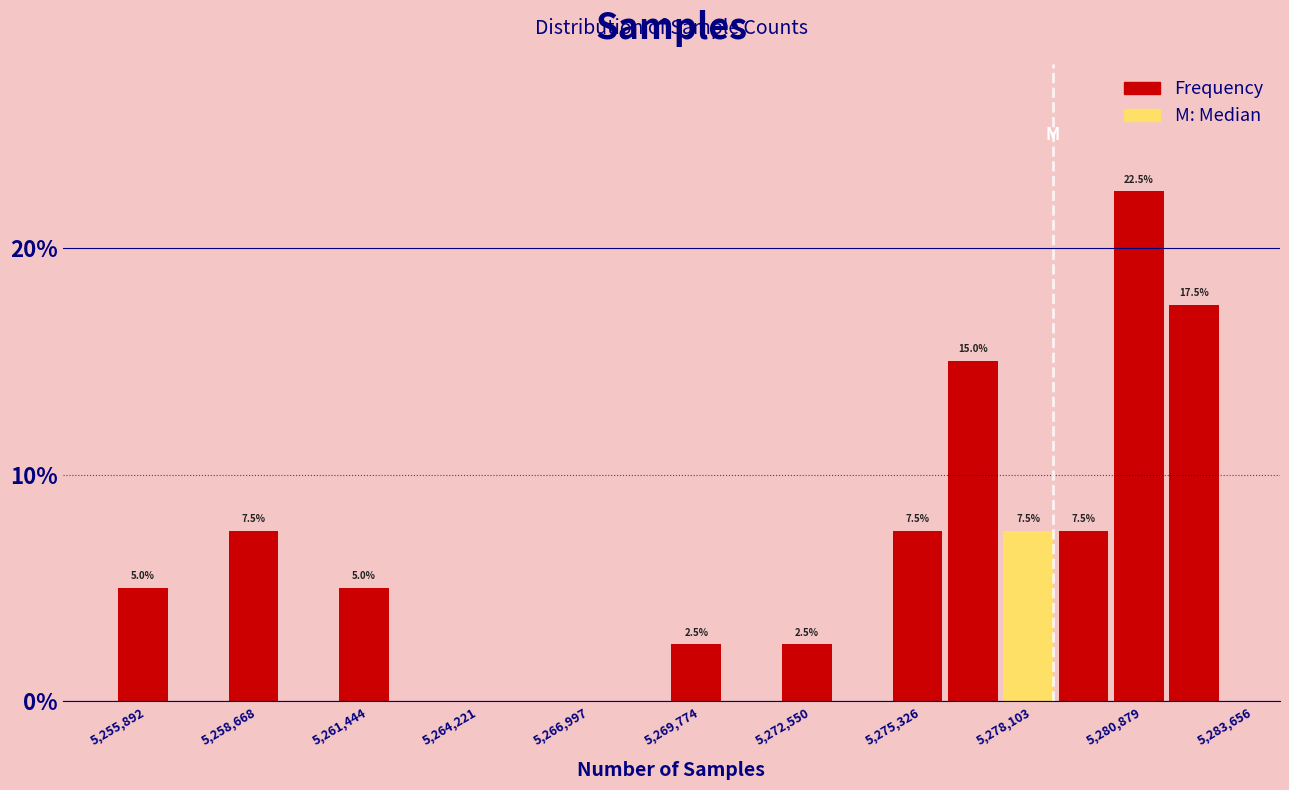

Read against the x-axis, roughly where is the centre of the tallest bar?

5281500